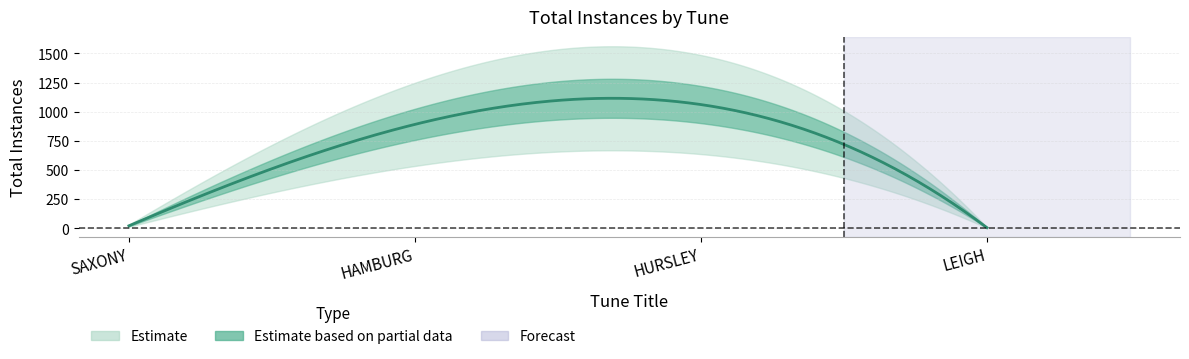

Rank the categories by value from lowest to highest.

LEIGH, SAXONY, HAMBURG, HURSLEY